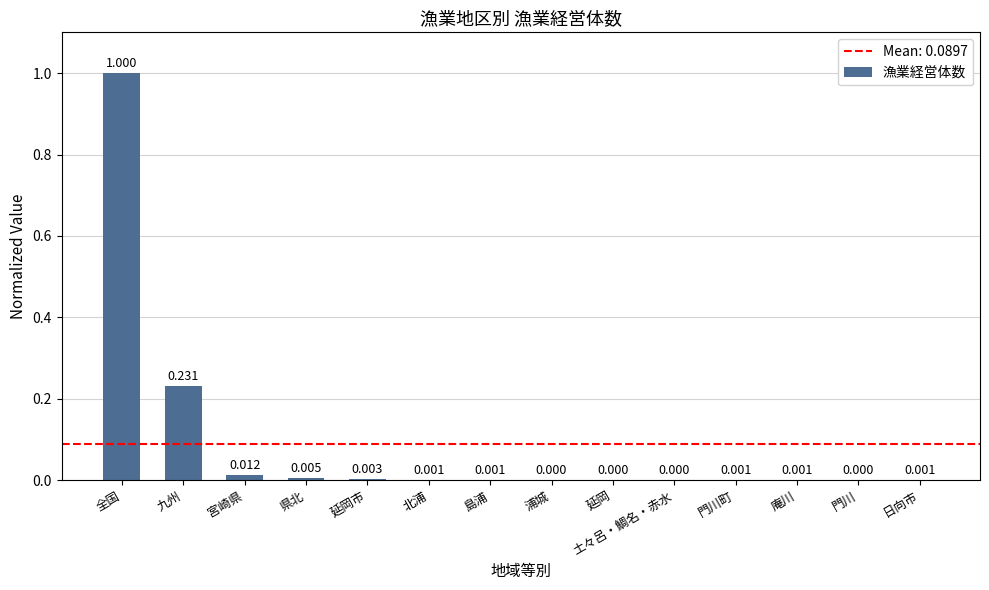

Which has a higher value, 浦城 or 宮崎県?

宮崎県